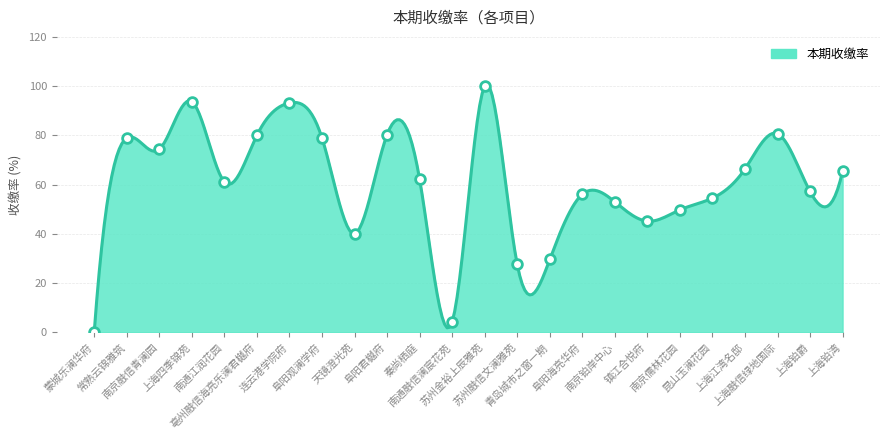

What is the value of the 6th point from the left?

80.0